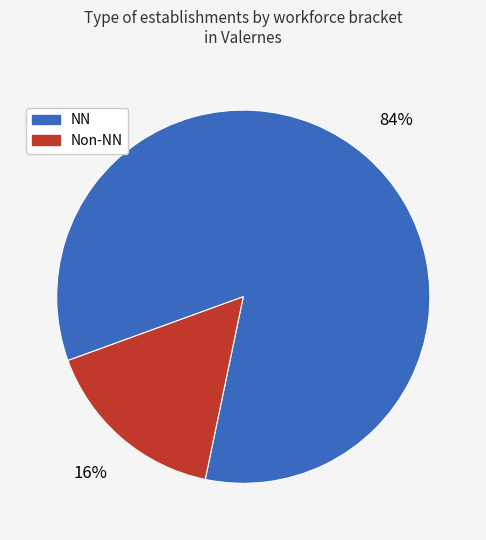

Is it true that NN is 70% of the pie?

False